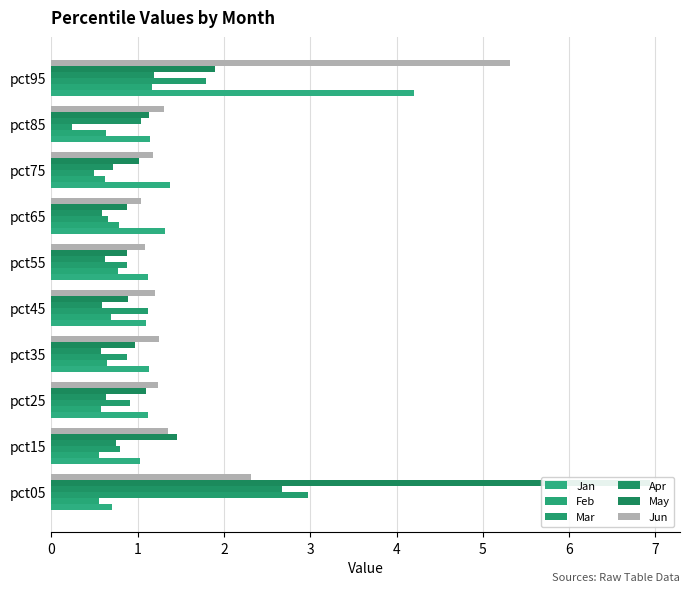

The Feb series shows 0.7 at pct45. True or false?

True